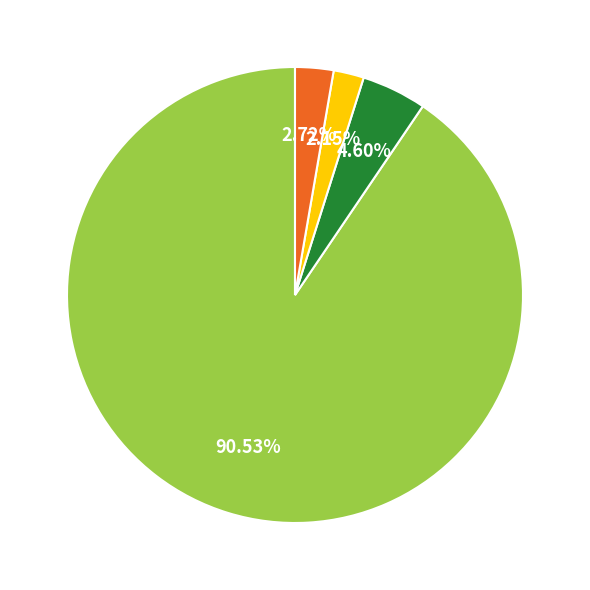

Is there a majority slice in this chart?

Yes